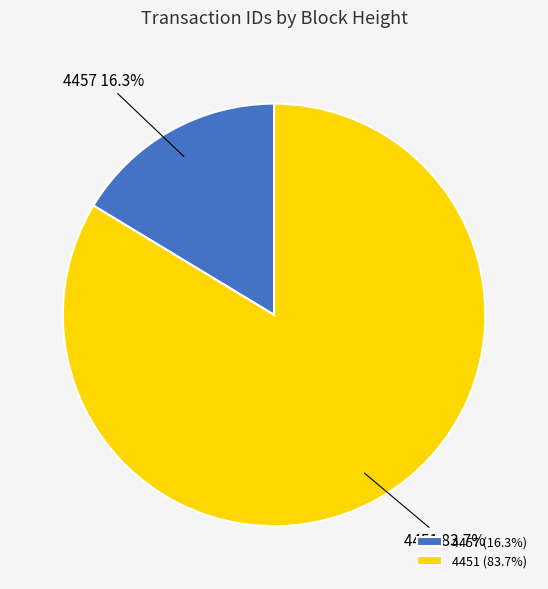

To the nearest percent, what percentage of the pie is 4451?

84%